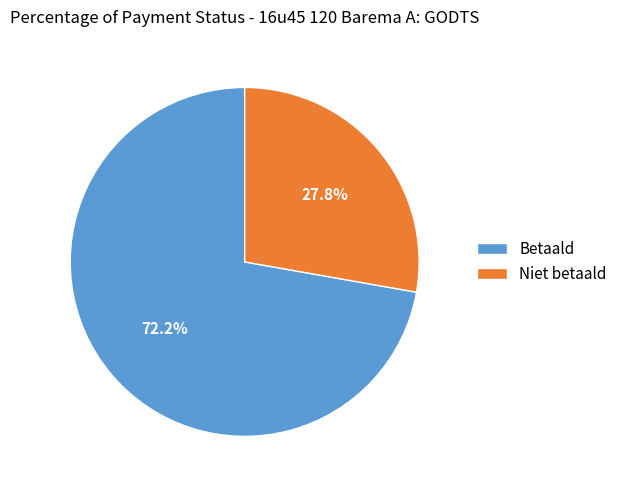

True or false: Niet betaald accounts for 28% of the total.

True